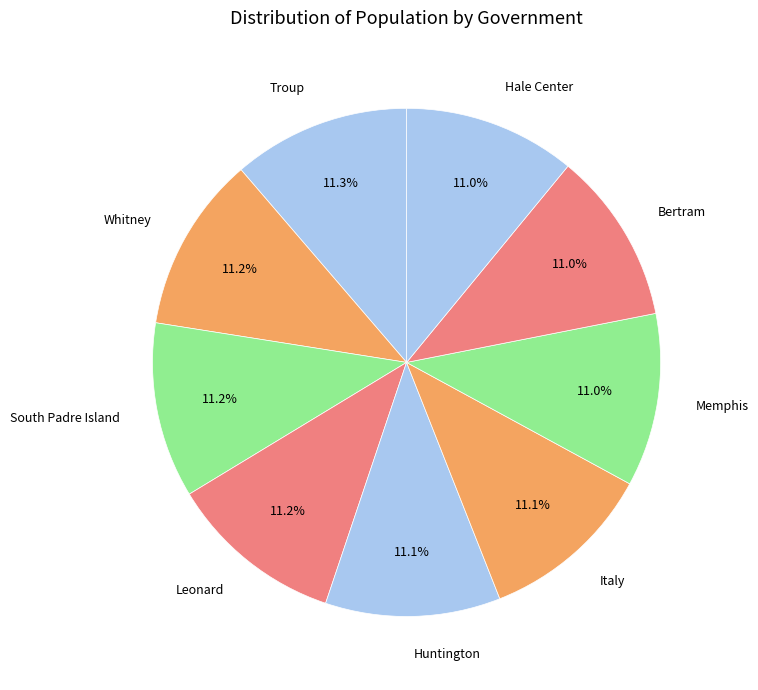

How many slices are in this pie chart?

9